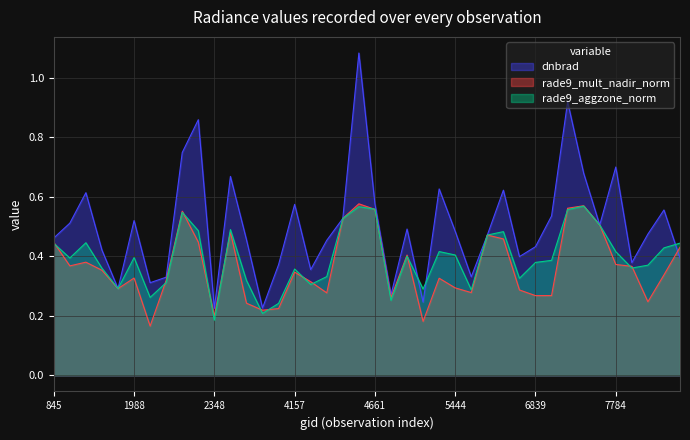

Reading right to left, transcribe all the data shown in this chart.

dnbrad: 8099=0.4	7991=0.6	7964=0.5	7856=0.4	7784=0.7	6974=0.5	6938=0.7	6902=0.9	6866=0.5	6839=0.4	6803=0.4	6614=0.6	5750=0.5	5723=0.3	5444=0.5	5426=0.6	5390=0.2	5354=0.5	5318=0.3	4661=0.6	4580=1.1	4445=0.5	4373=0.5	4193=0.4	4157=0.6	3500=0.4	3338=0.2	3266=0.5	3005=0.7	2348=0.2	2249=0.9	2213=0.7	2123=0.3	2051=0.3	1988=0.5	1925=0.3	1889=0.4	1790=0.6	1115=0.5	845=0.5
rade9_mult_nadir_norm: 8099=0.4	7991=0.3	7964=0.2	7856=0.4	7784=0.4	6974=0.5	6938=0.6	6902=0.6	6866=0.3	6839=0.3	6803=0.3	6614=0.5	5750=0.5	5723=0.3	5444=0.3	5426=0.3	5390=0.2	5354=0.4	5318=0.3	4661=0.6	4580=0.6	4445=0.5	4373=0.3	4193=0.3	4157=0.3	3500=0.2	3338=0.2	3266=0.2	3005=0.5	2348=0.2	2249=0.4	2213=0.6	2123=0.3	2051=0.2	1988=0.3	1925=0.3	1889=0.4	1790=0.4	1115=0.4	845=0.4
rade9_aggzone_norm: 8099=0.4	7991=0.4	7964=0.4	7856=0.4	7784=0.4	6974=0.5	6938=0.6	6902=0.6	6866=0.4	6839=0.4	6803=0.3	6614=0.5	5750=0.5	5723=0.3	5444=0.4	5426=0.4	5390=0.3	5354=0.4	5318=0.3	4661=0.6	4580=0.6	4445=0.5	4373=0.3	4193=0.3	4157=0.4	3500=0.2	3338=0.2	3266=0.3	3005=0.5	2348=0.2	2249=0.5	2213=0.5	2123=0.3	2051=0.3	1988=0.4	1925=0.3	1889=0.4	1790=0.4	1115=0.4	845=0.4